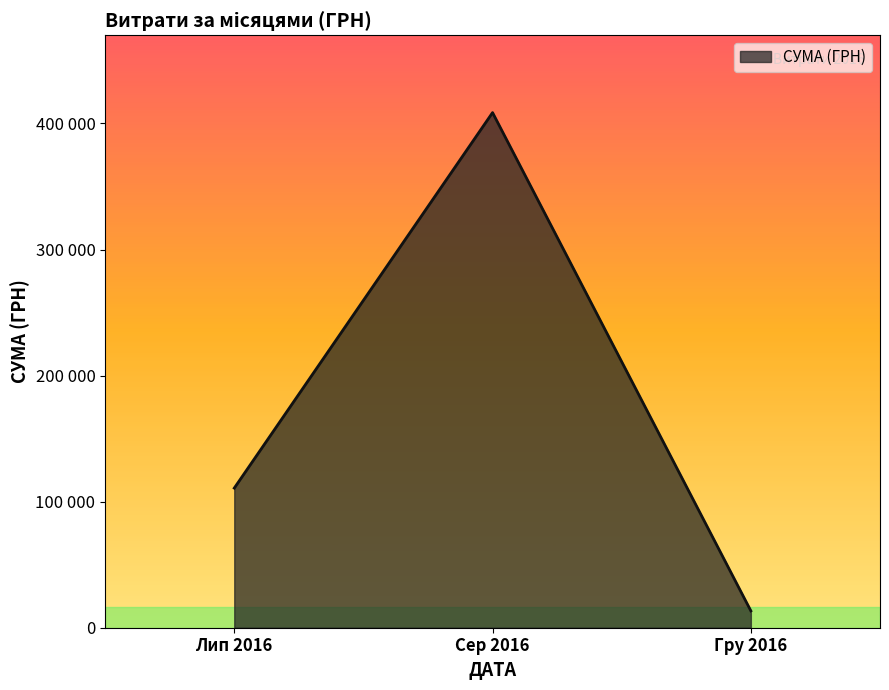

Which category has the highest value across all series?

Сер 2016